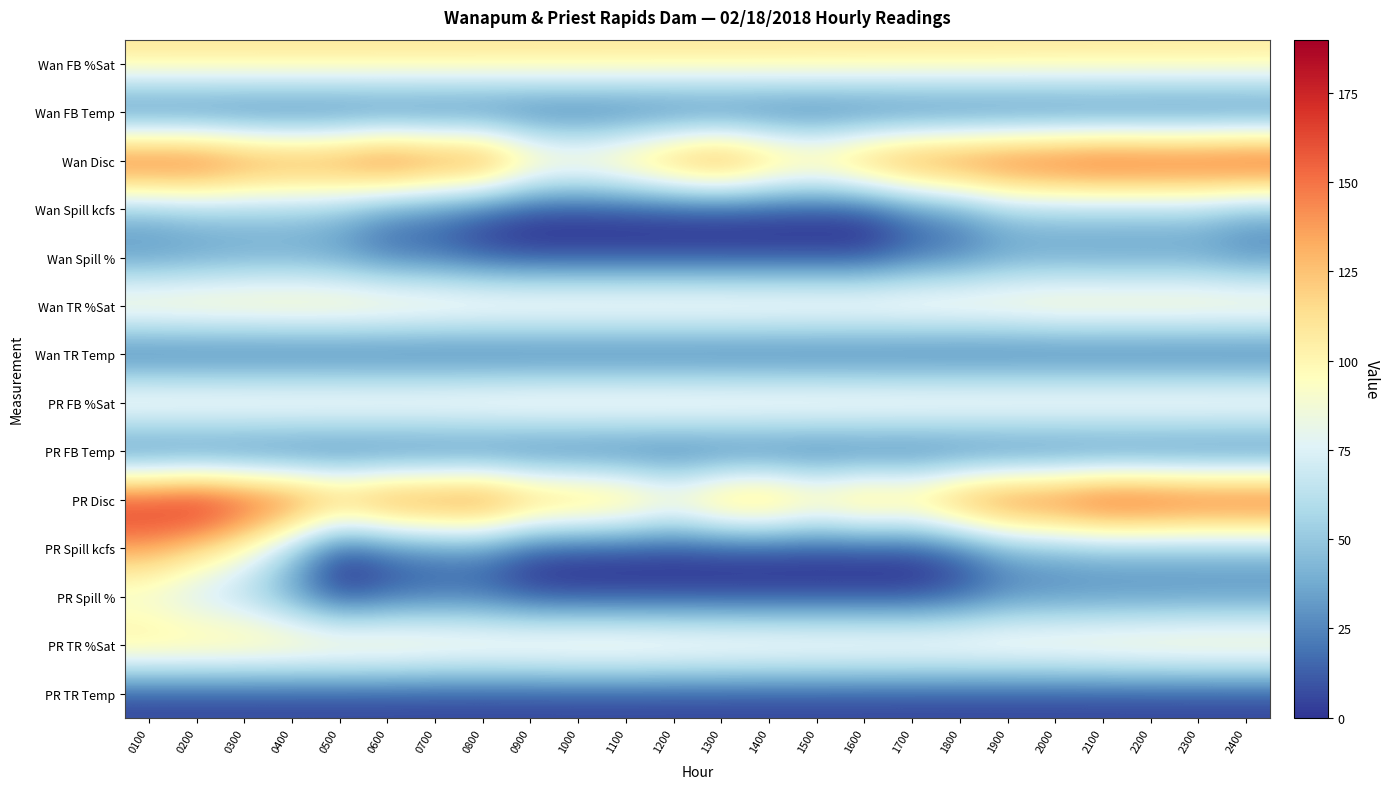

Rank the series by their maximum value, from highest to lowest.

PR Disc, Wan Disc, PR Spill kcfs, PR TR %Sat, Wan TR %Sat, PR FB %Sat, Wan FB %Sat, PR Spill %, Wan Spill kcfs, Wan Spill %, PR TR Temp, PR FB Temp, Wan TR Temp, Wan FB Temp